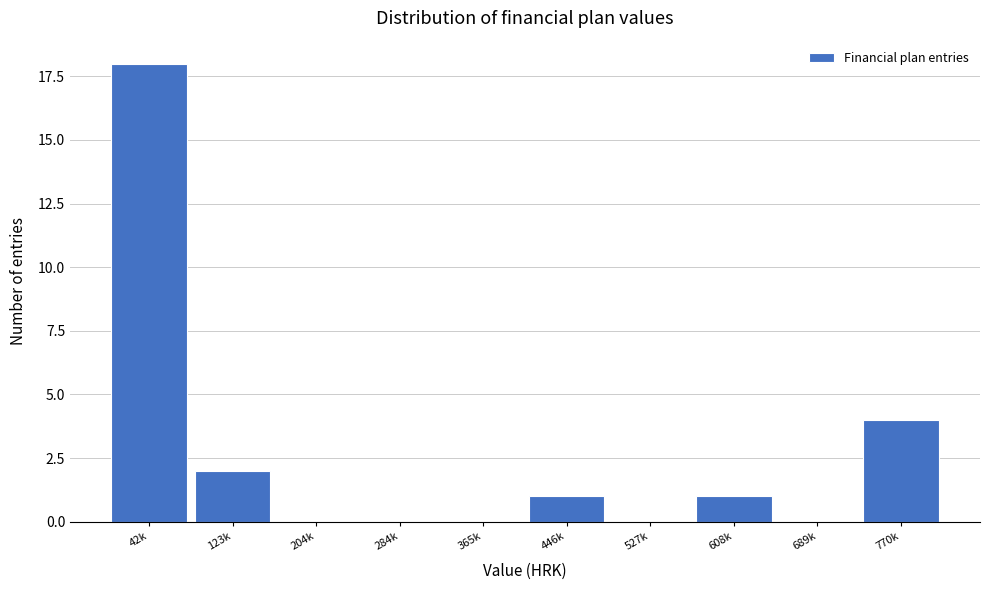

Reading left to right, extract all data points from this chart.

42k=18	123k=2	204k=0	284k=0	365k=0	446k=1	527k=0	608k=1	689k=0	770k=4